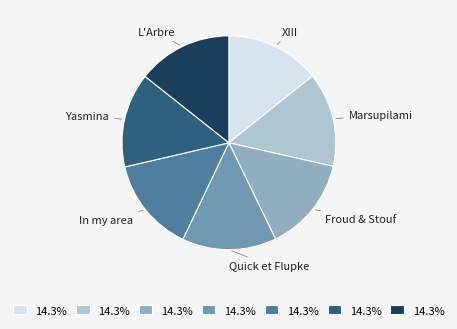

What is the ratio of the value at Yasmina to the value at L'Arbre?

1.0